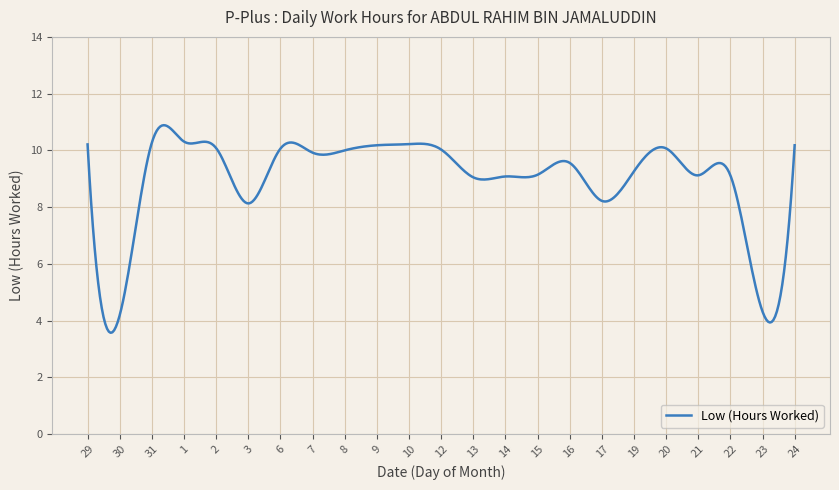

What is the difference between the maximum and minimum values?

7.3